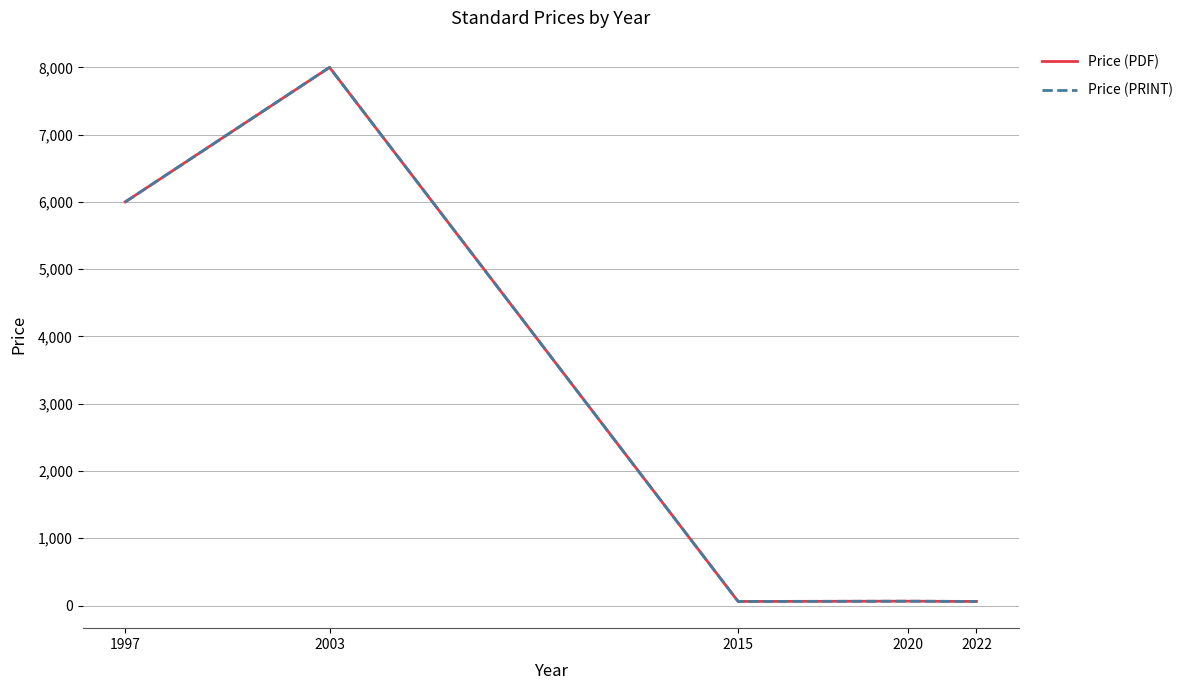

How many interior local peaks does the Price (PRINT) series have?

2